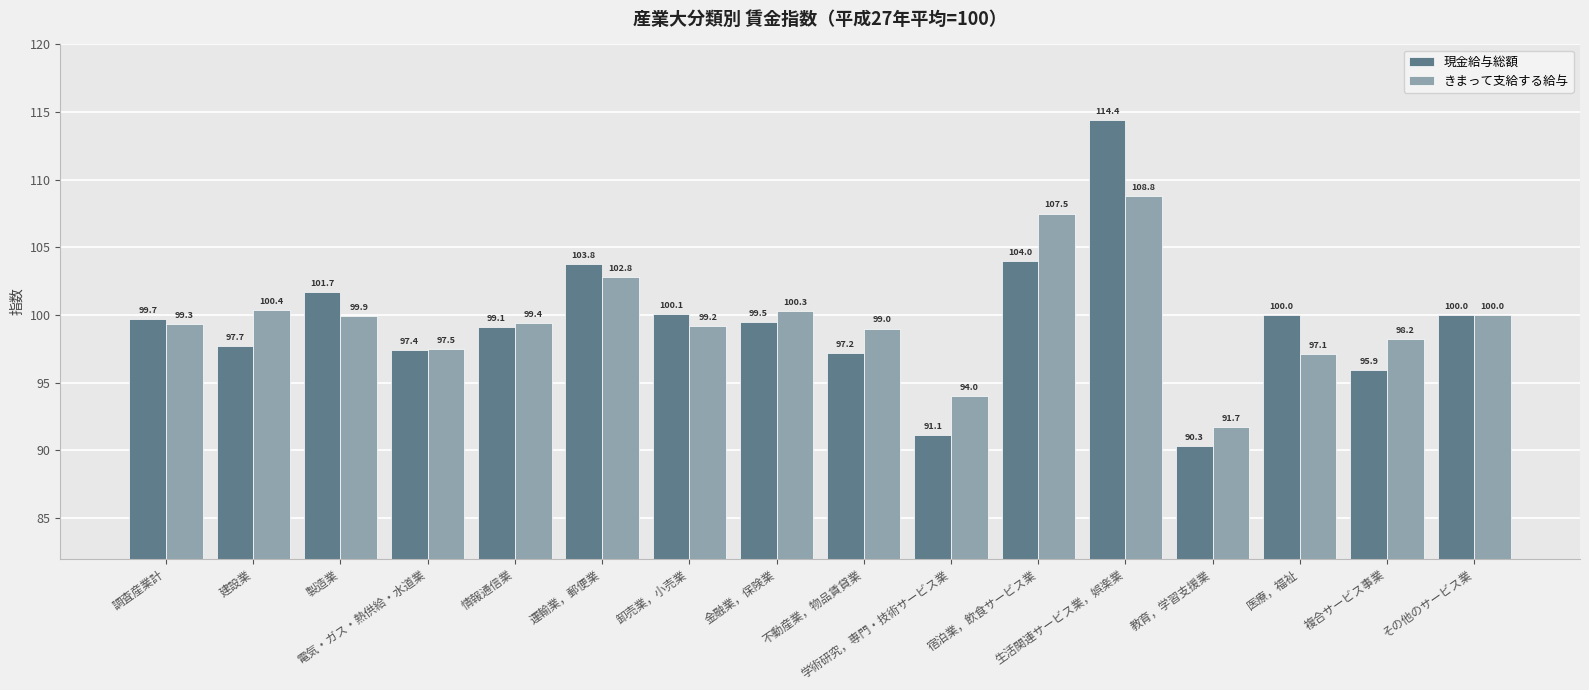

What is the label of the 8th bar from the left?

金融業，保険業